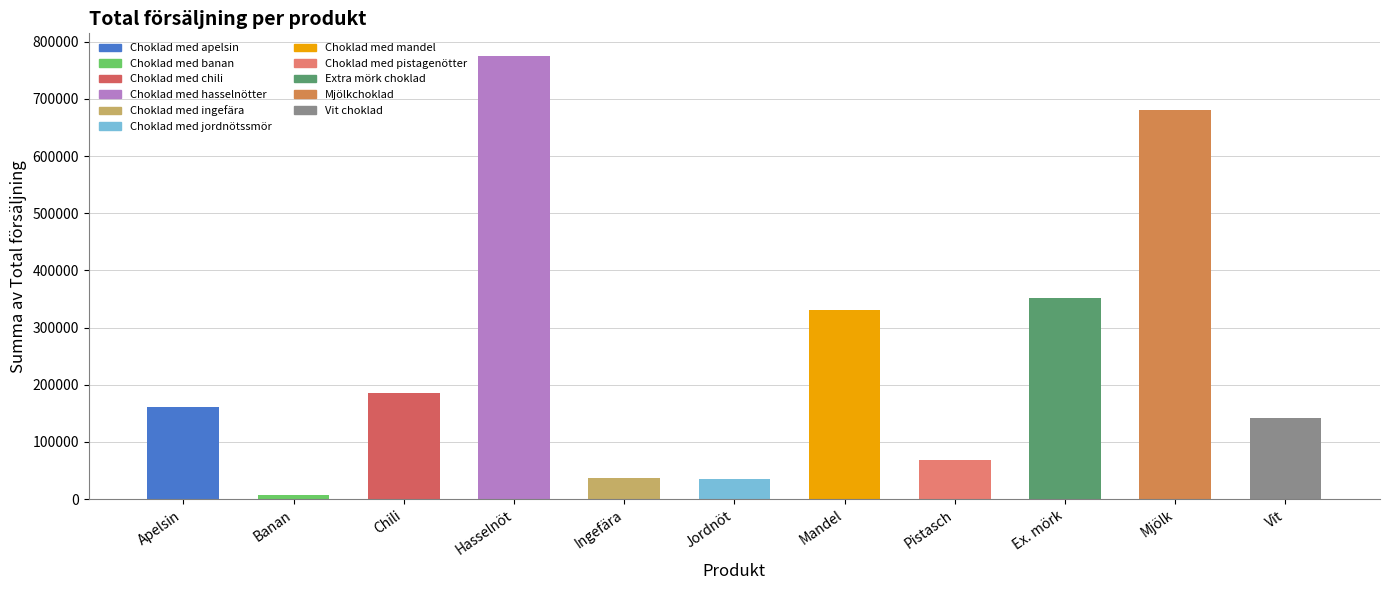

What is the greatest value displayed?

775937.5